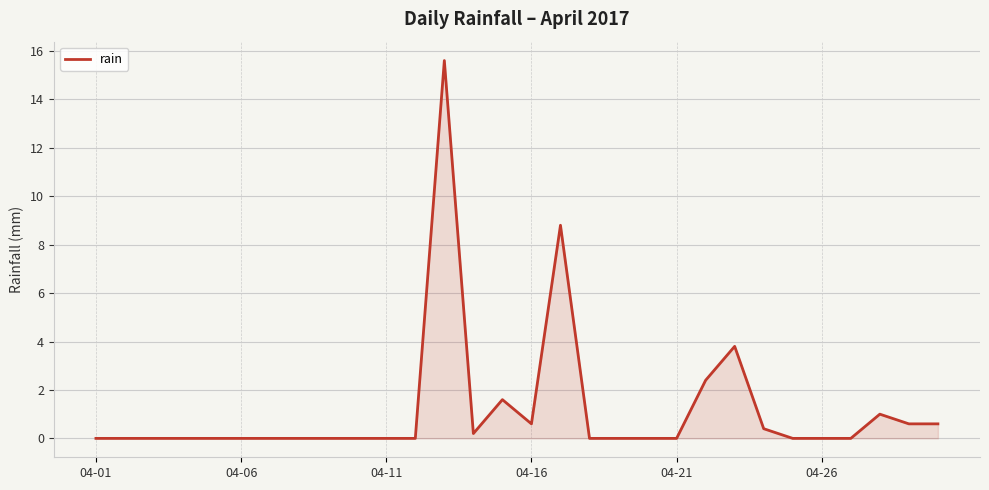

What is the average value?

1.2